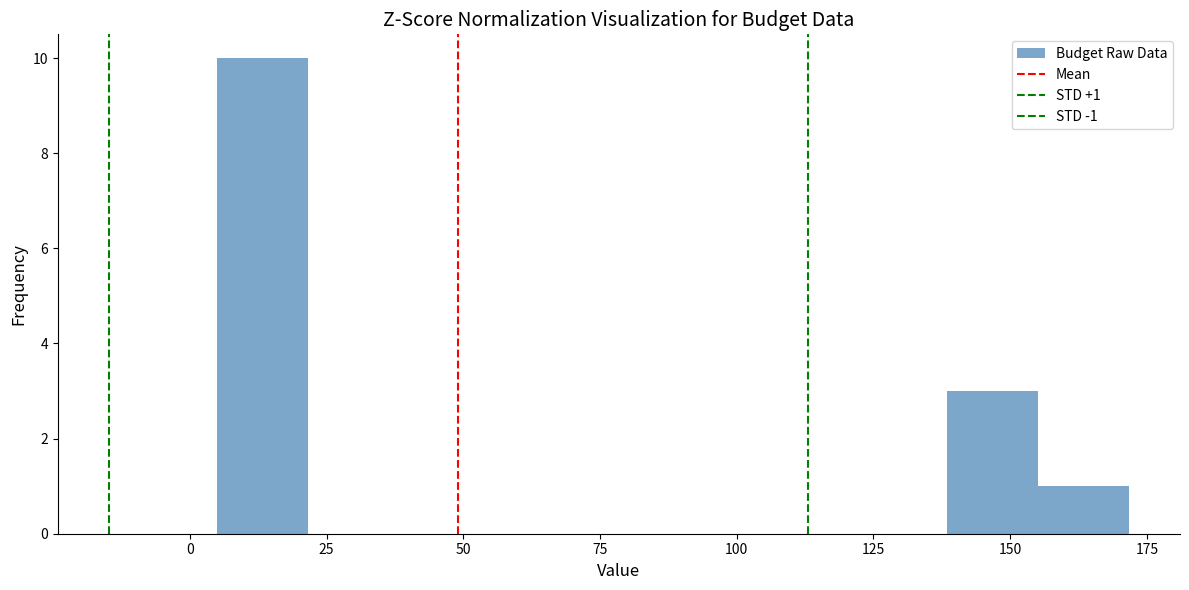

Read against the x-axis, roughly where is the centre of the tallest bar?

15